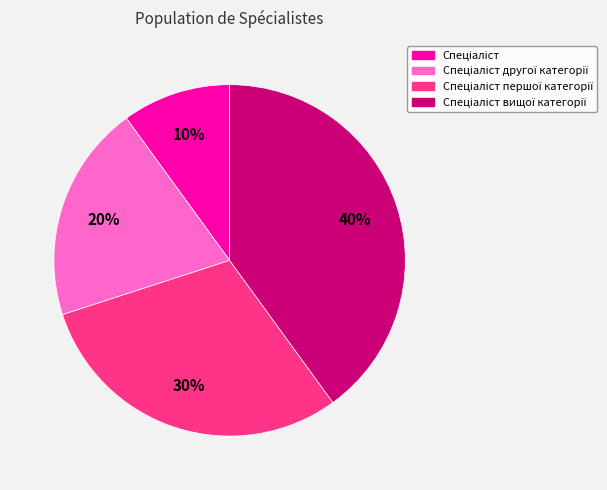

Is there any slice that represents more than half of the pie?

No